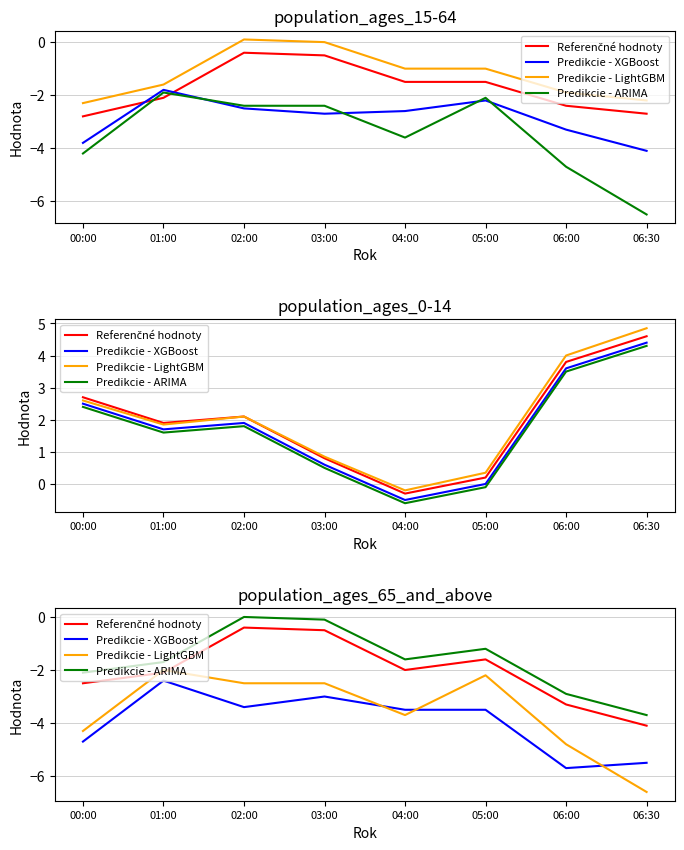

List the labels in order of Referenčné hodnoty value, largest first.

02:00, 03:00, 05:00, 04:00, 01:00, 00:00, 06:00, 06:30